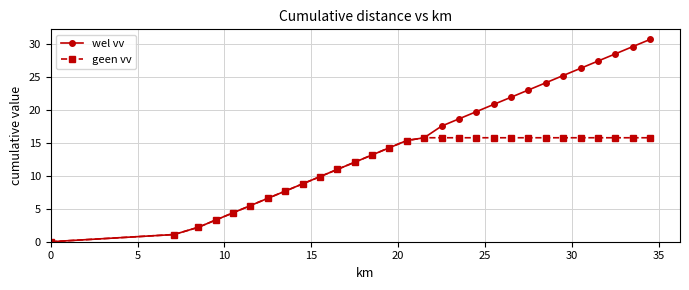

Rank the series by their average value, from lowest to highest.

geen vv, wel vv